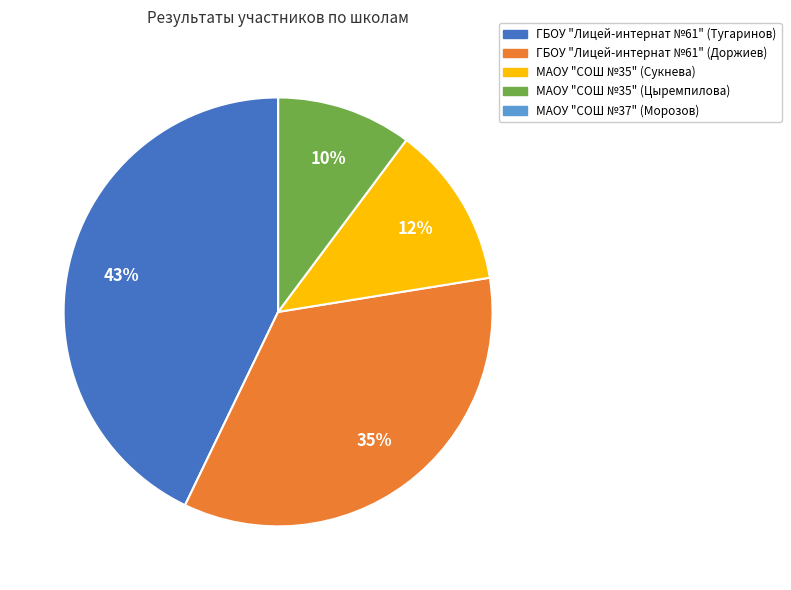

Does any single category account for the majority?

No